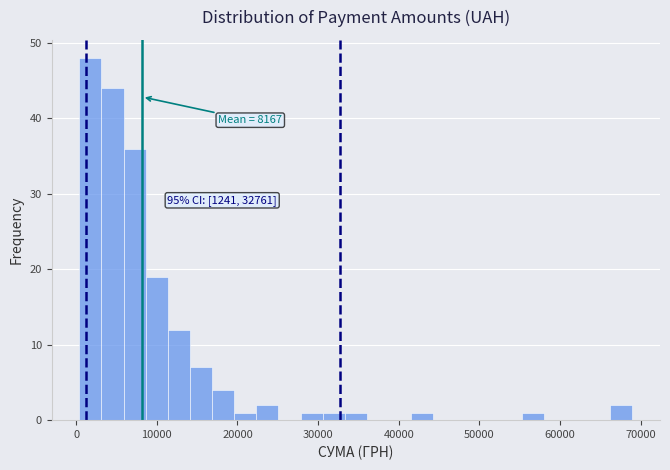

Read against the x-axis, roughly where is the centre of the tallest bar?

2000